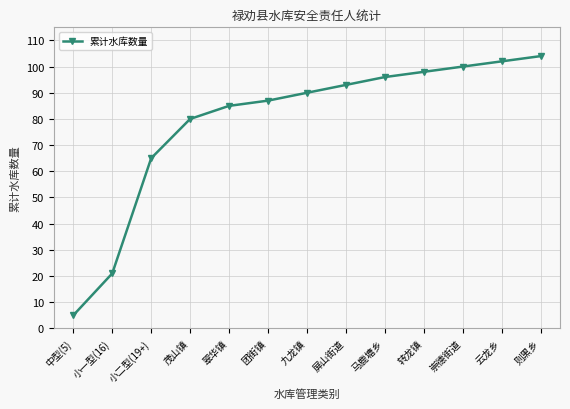

Does the chart have visible grid lines?

Yes